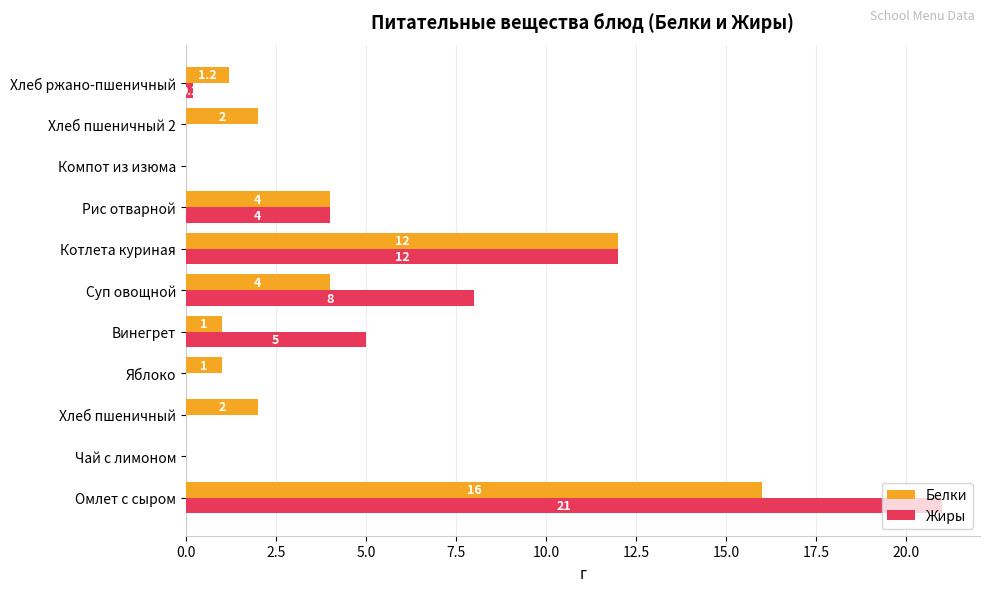

The Жиры series shows -13.5 at Яблоко. True or false?

False